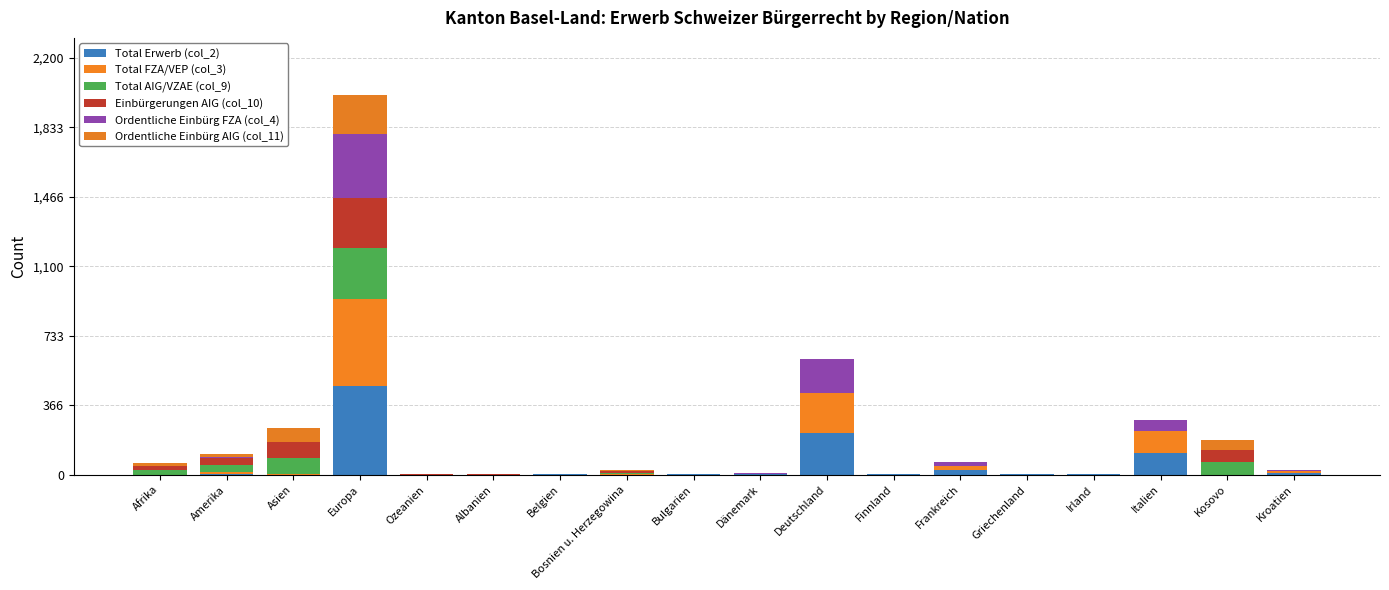

Are the bars grouped side by side (vs. stacked)?

No